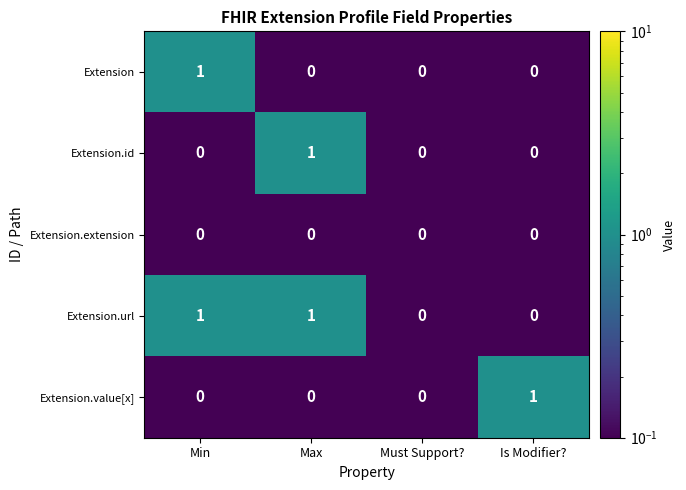

The Extension.id series shows 0 at Is Modifier?. True or false?

True